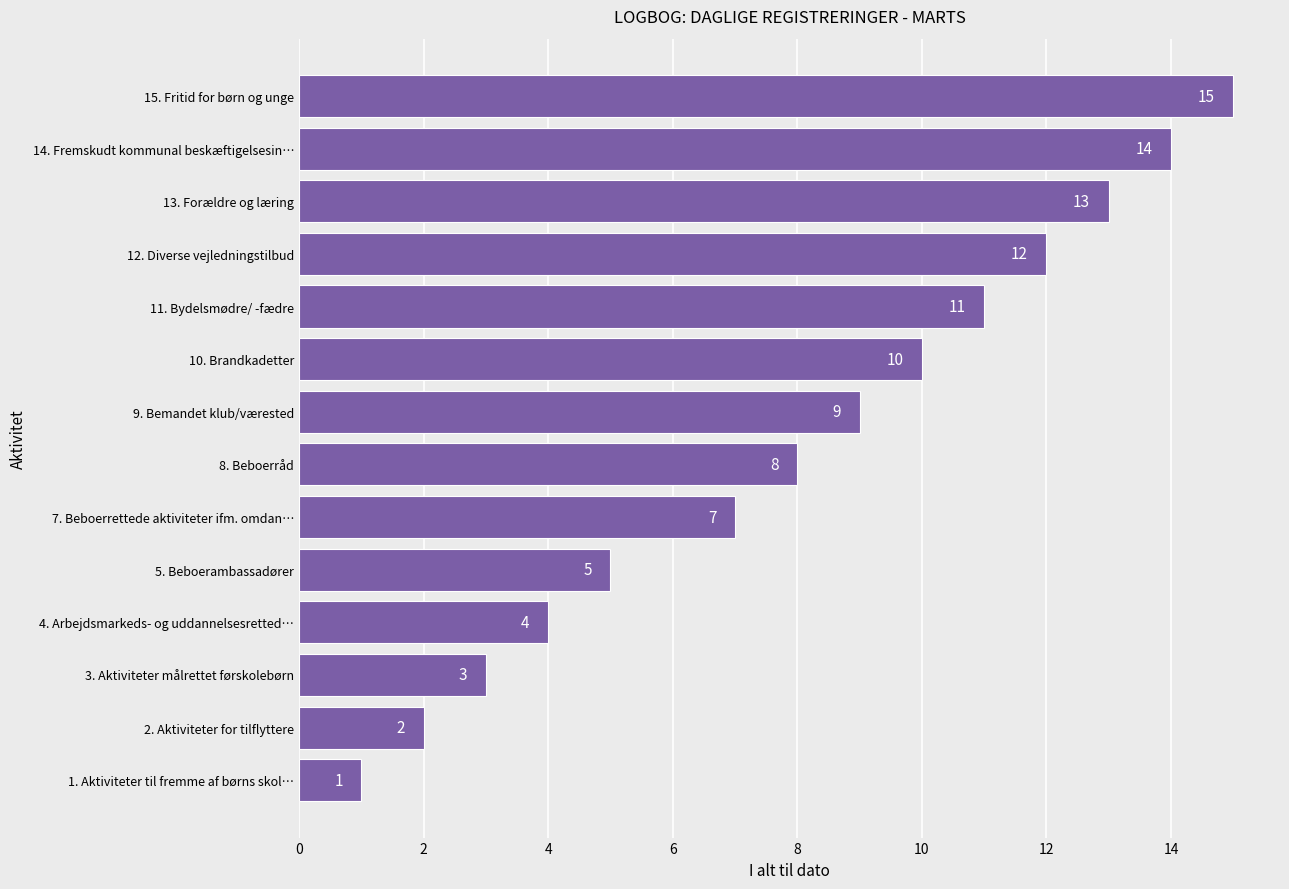

Reading bottom to top, extract all data points from this chart.

1	2	3	4	5	7	8	9	10	11	12	13	14	15